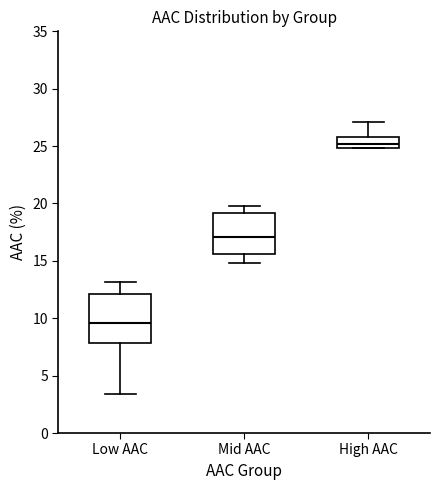

Which box's median line is the highest?

High AAC